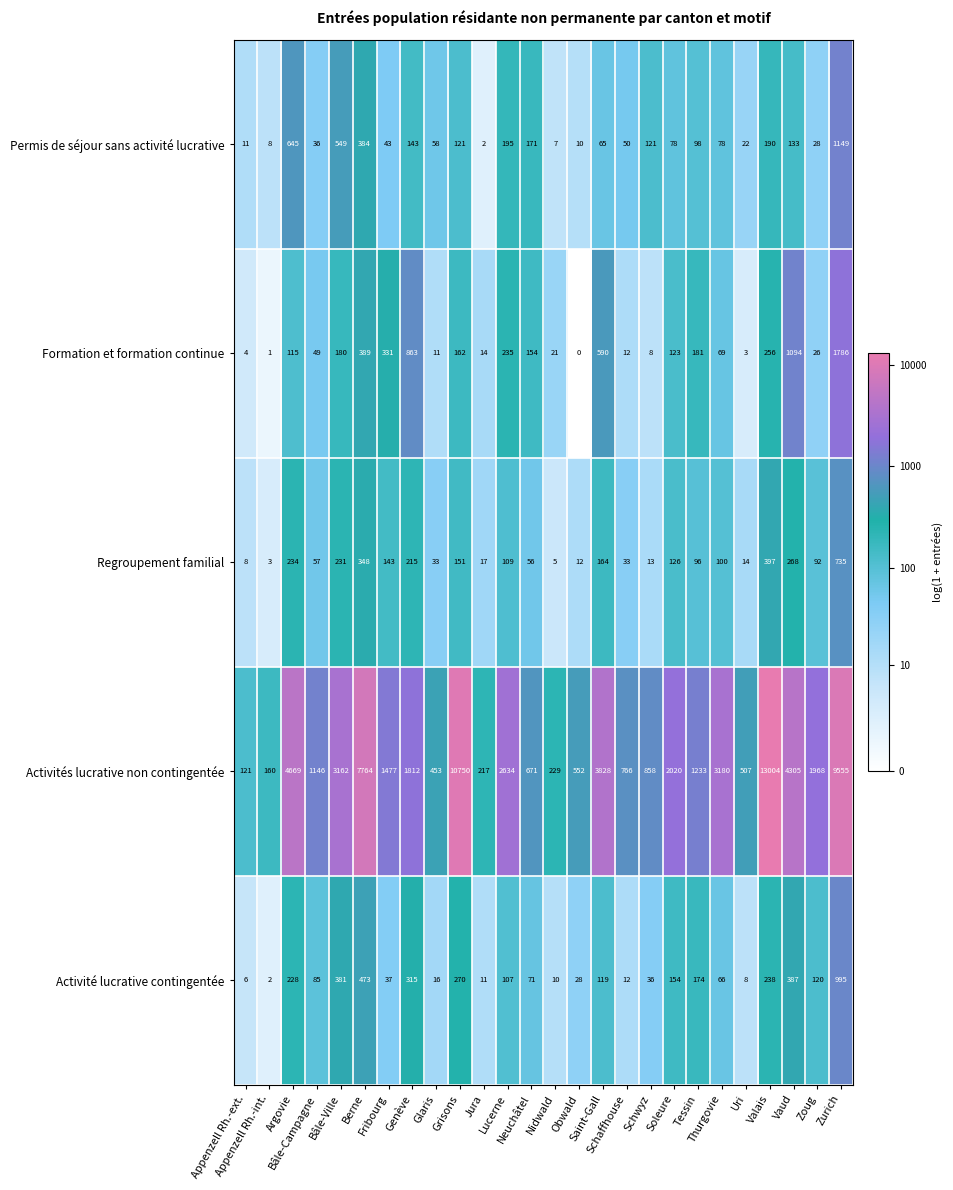

Rank the series by their maximum value, from lowest to highest.

Regroupement familial, Activité lucrative contingentée, Permis de séjour sans activité lucrative, Formation et formation continue, Activités lucrative non contingentée